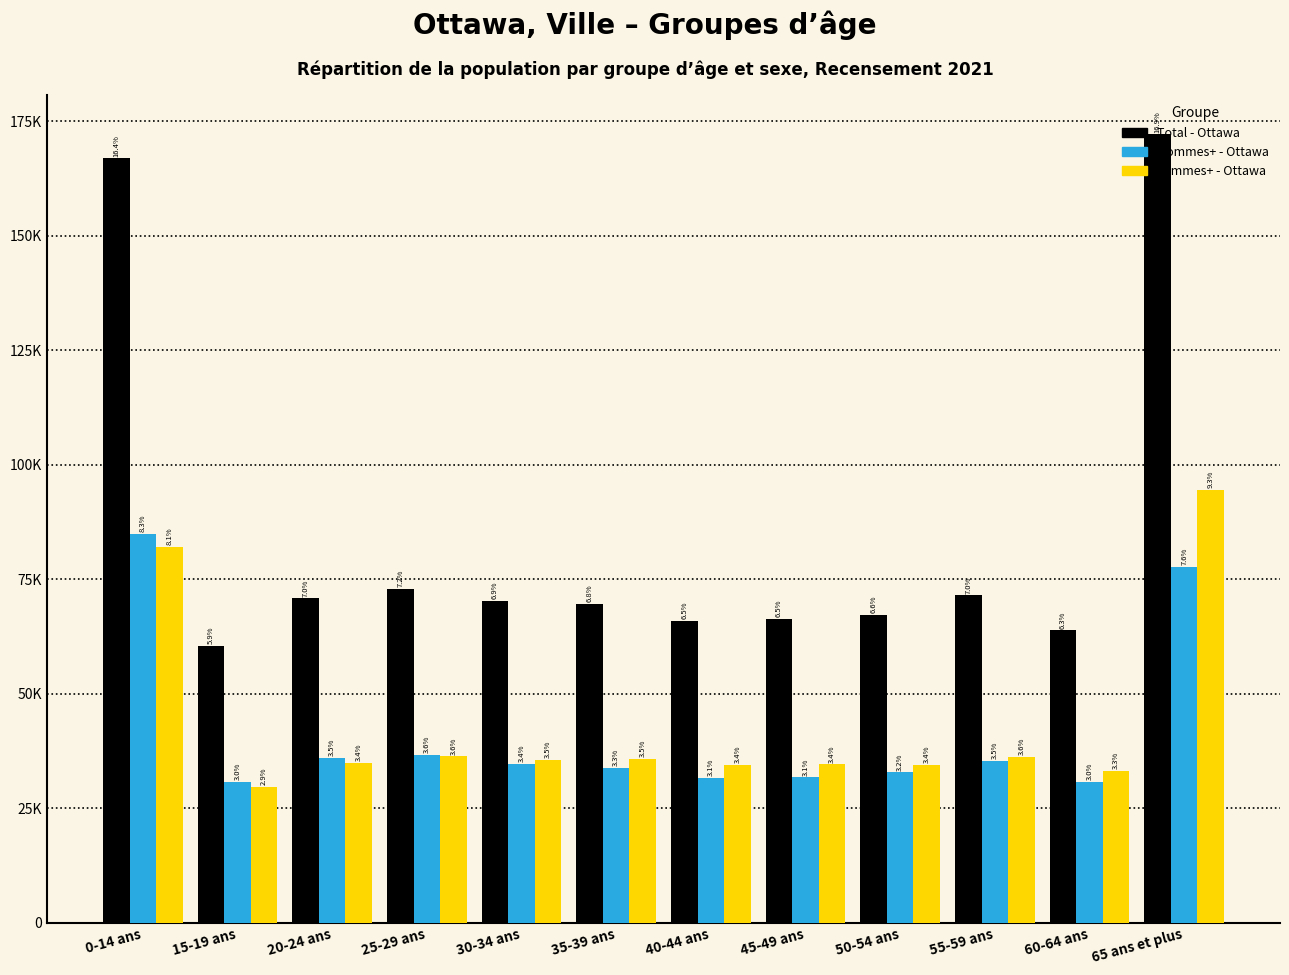

What is the total value across all series at 35-39 ans?

139035